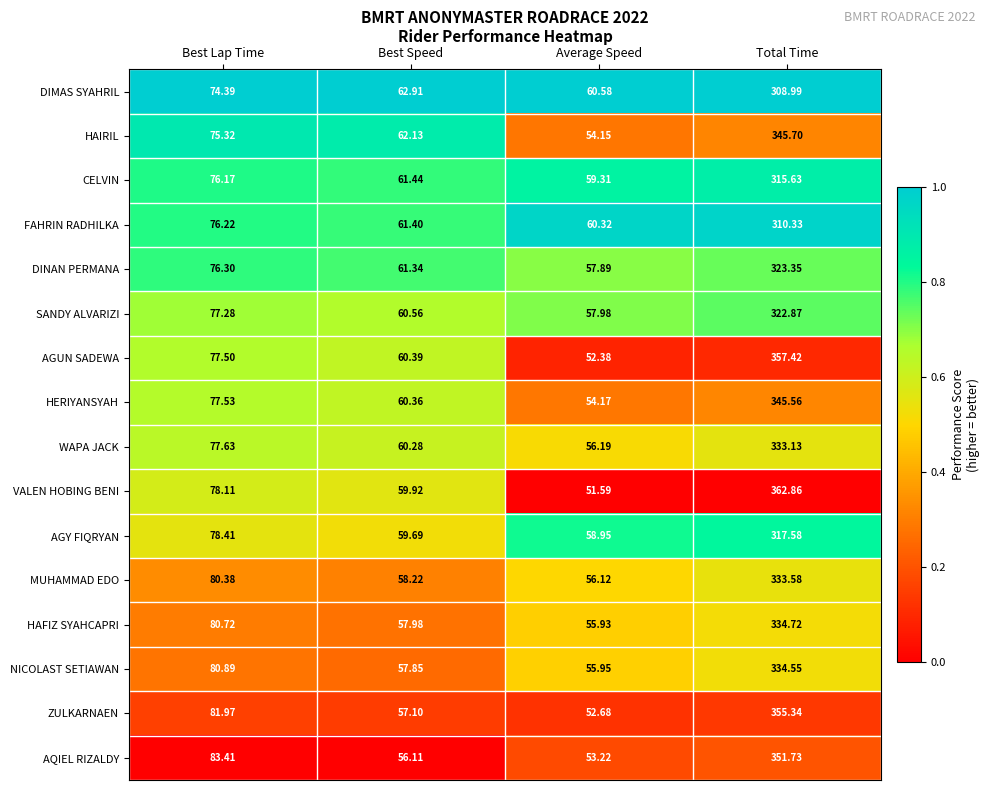

Which series has the widest spread of values?

VALEN HOBING BENI